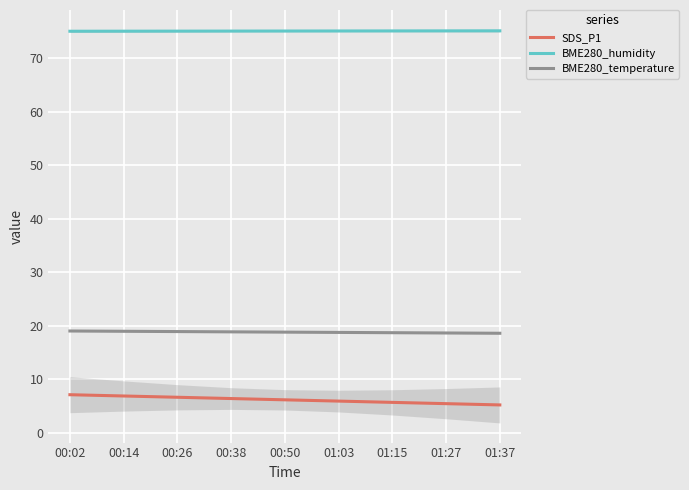

What is the difference between the SDS_P1 values at 01:37 and 01:03?

0.7